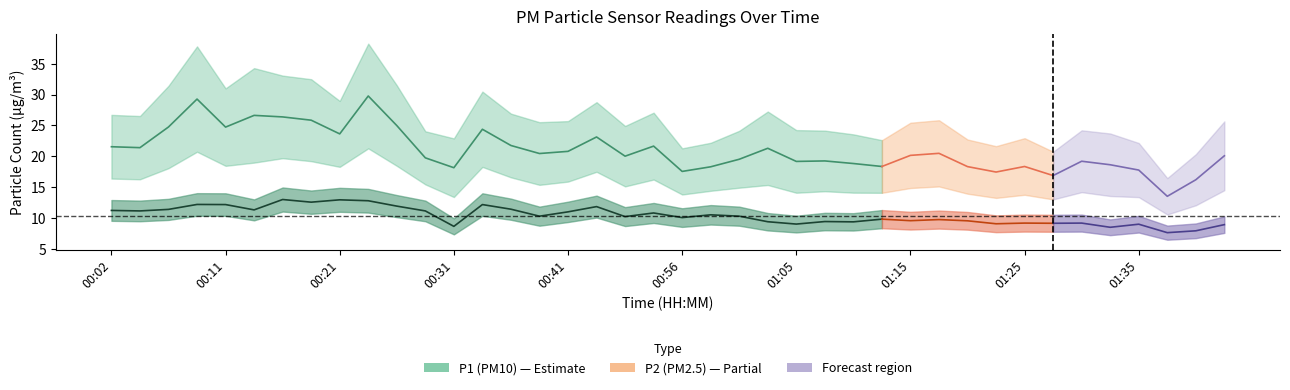

True or false: P2 and P1 cross at least once.

False